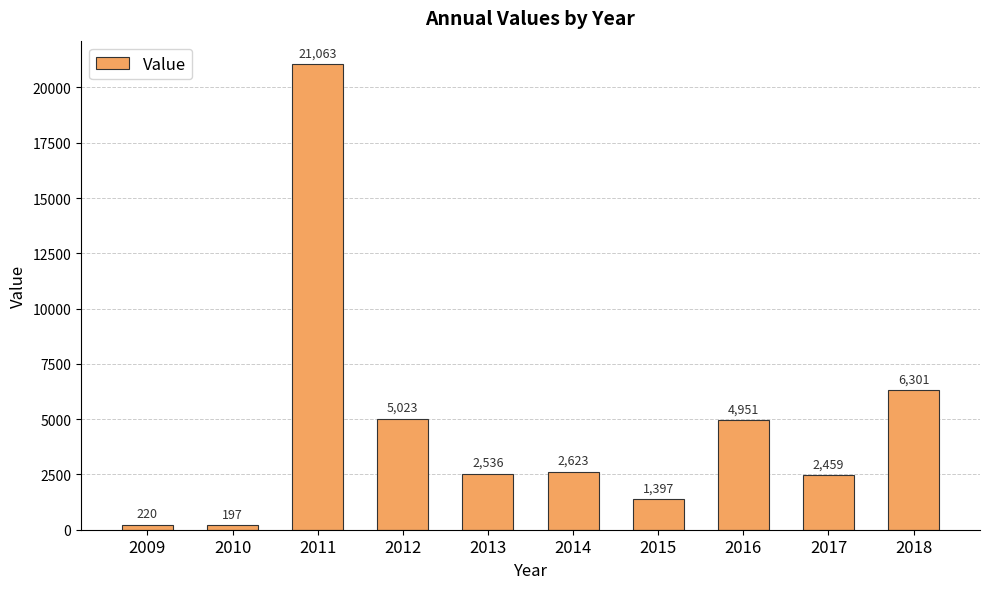

Where is the data nearest to the value 10630?

2018